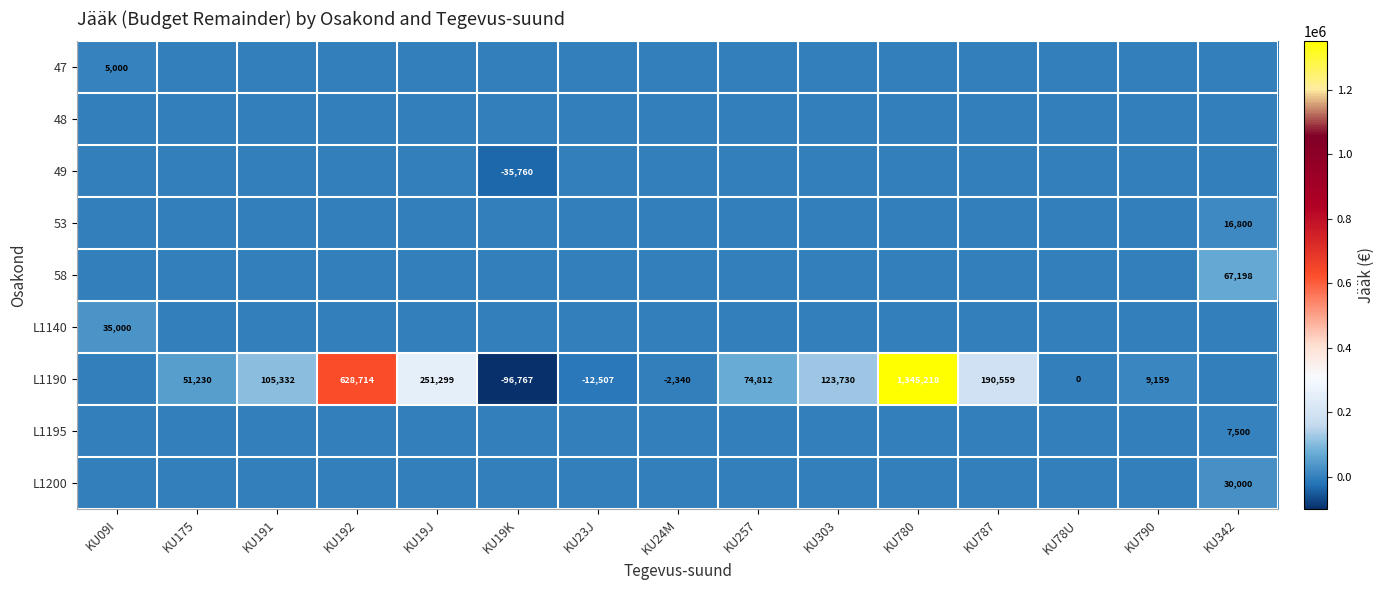

Rank the categories by 49 value from lowest to highest.

KU19K, KU09I, KU175, KU191, KU192, KU19J, KU23J, KU24M, KU257, KU303, KU780, KU787, KU78U, KU790, KU342